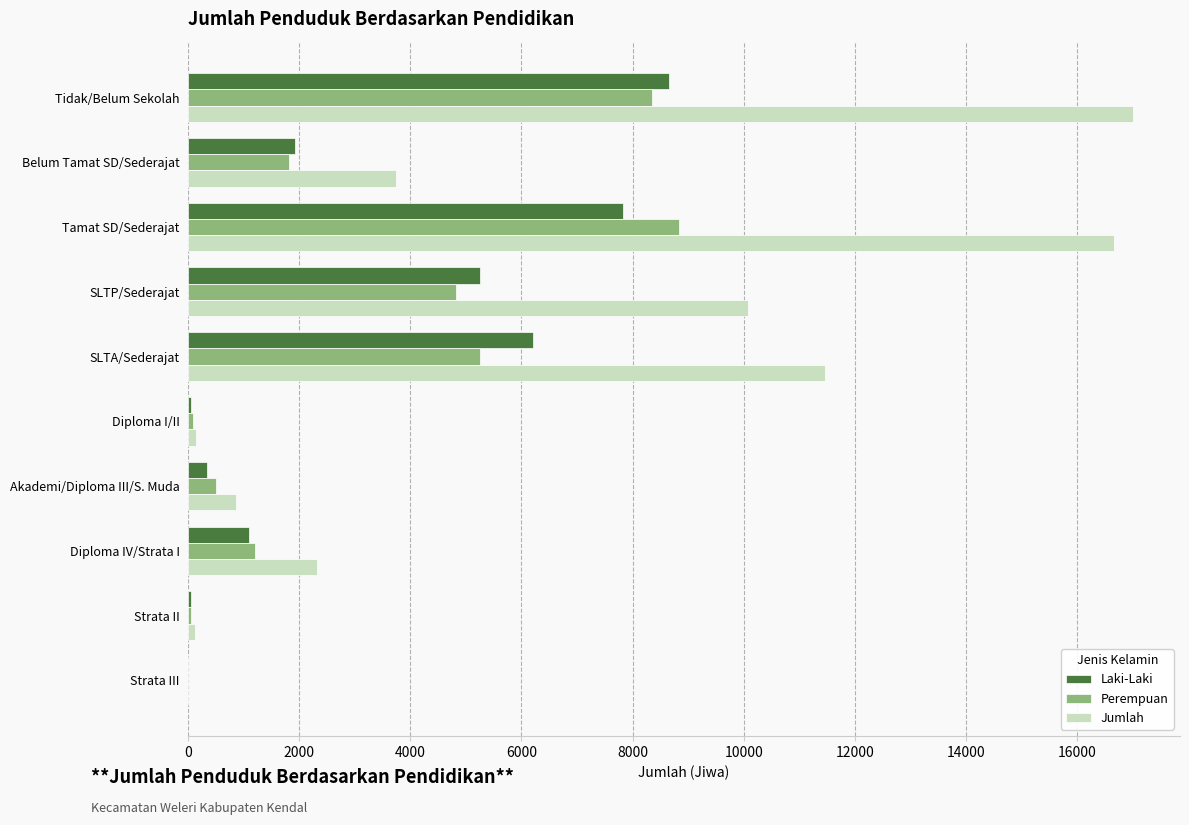

Which series has the largest total across all categories?

Jumlah